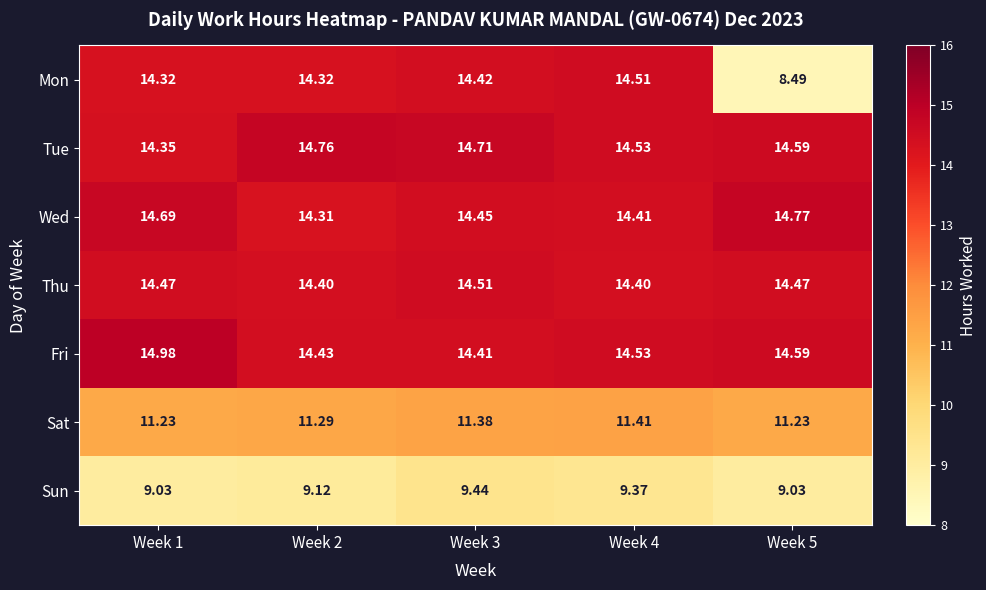

Rank the series at Week 3 from highest to lowest value.

Tue, Thu, Wed, Mon, Fri, Sat, Sun